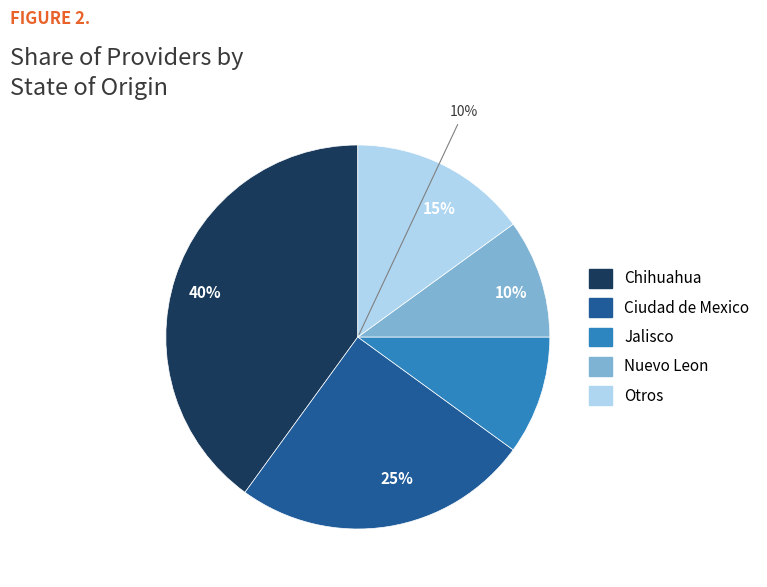

To the nearest percent, what is the average slice percentage?

20%